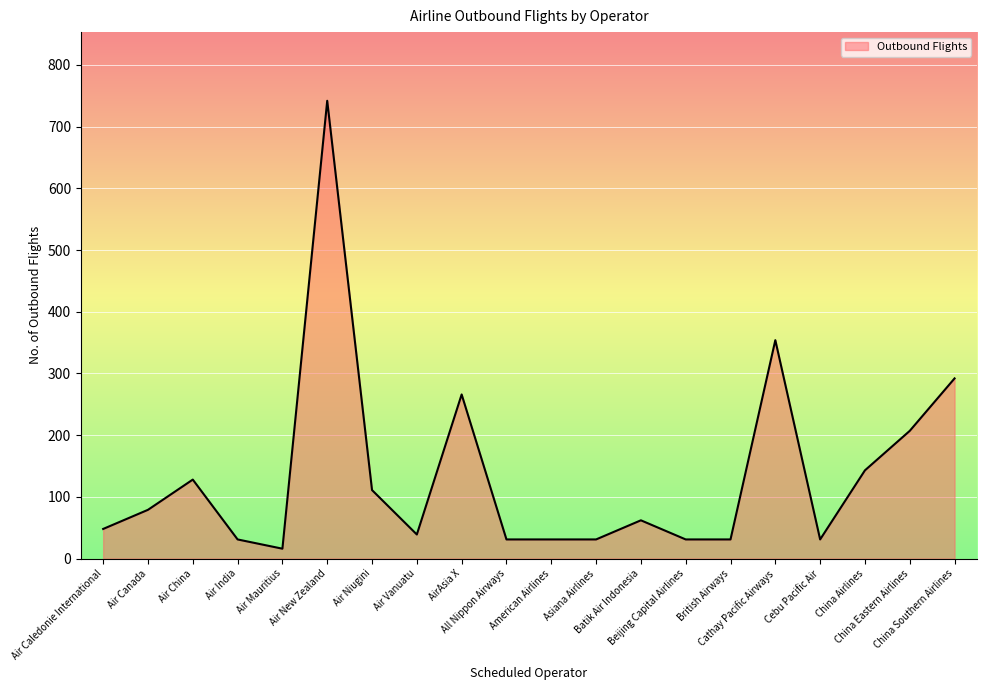

Reading left to right, transcribe all the data shown in this chart.

Air Caledonie International=48	Air Canada=79	Air China=128	Air India=31	Air Mauritius=16	Air New Zealand=742	Air Niugini=111	Air Vanuatu=39	AirAsia X=266	All Nippon Airways=31	American Airlines=31	Asiana Airlines=31	Batik Air Indonesia=62	Beijing Capital Airlines=31	British Airways=31	Cathay Pacific Airways=354	Cebu Pacific Air=31	China Airlines=143	China Eastern Airlines=207	China Southern Airlines=292